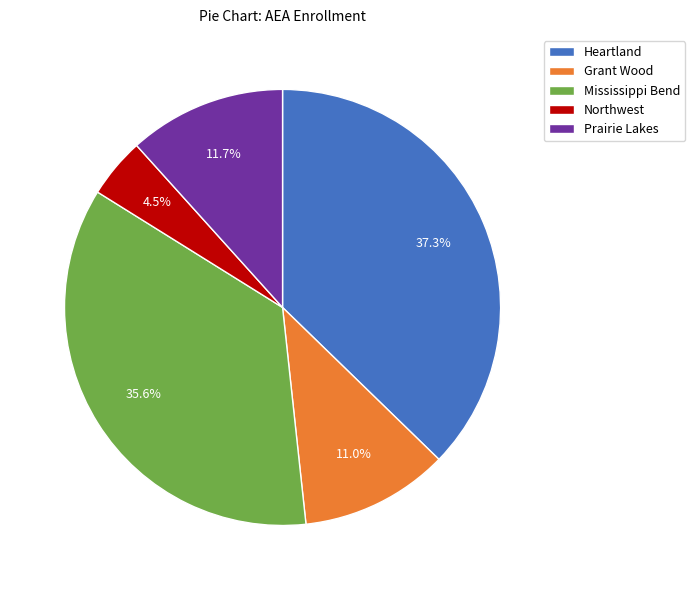

To the nearest percent, what portion does Prairie Lakes represent?

12%